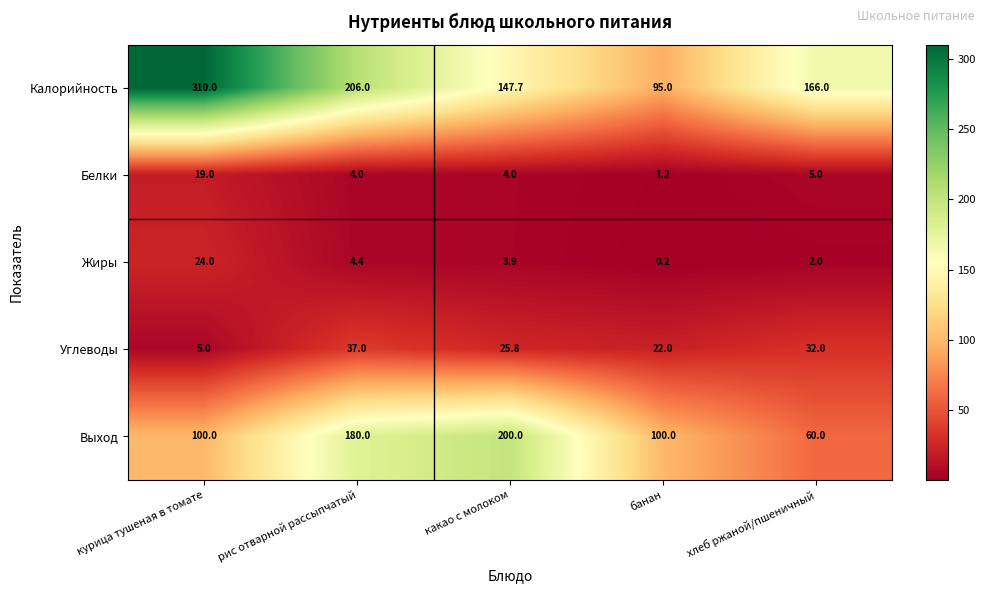

What is the spread (max minus min) of values at банан?

99.8